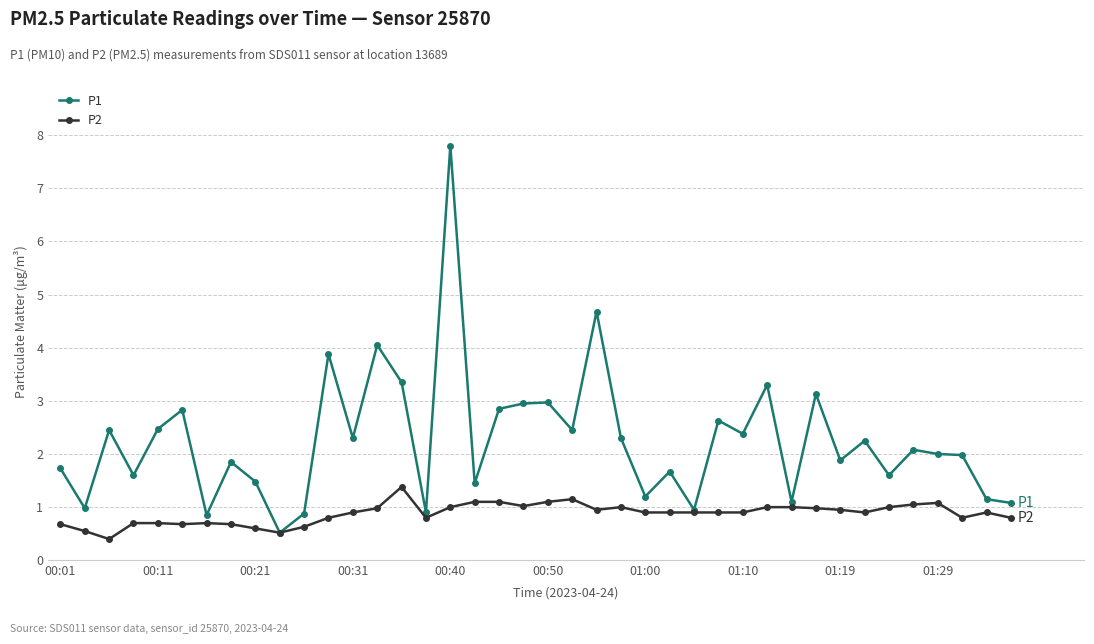

What is the value of the P1 point at the 4th from the left?

1.6